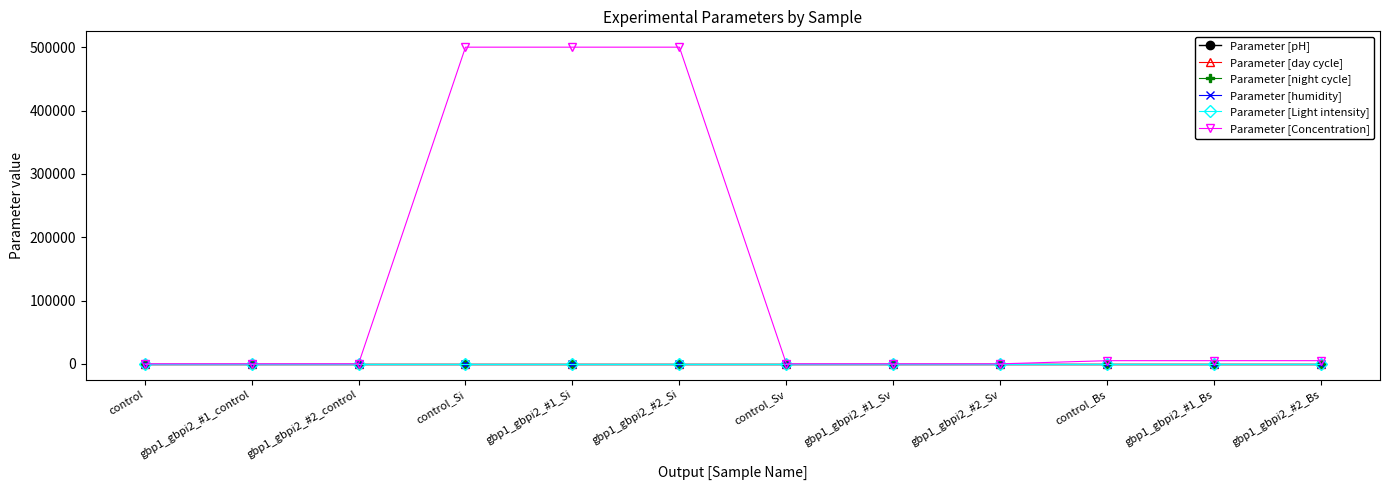

How many data points does each series have?

12